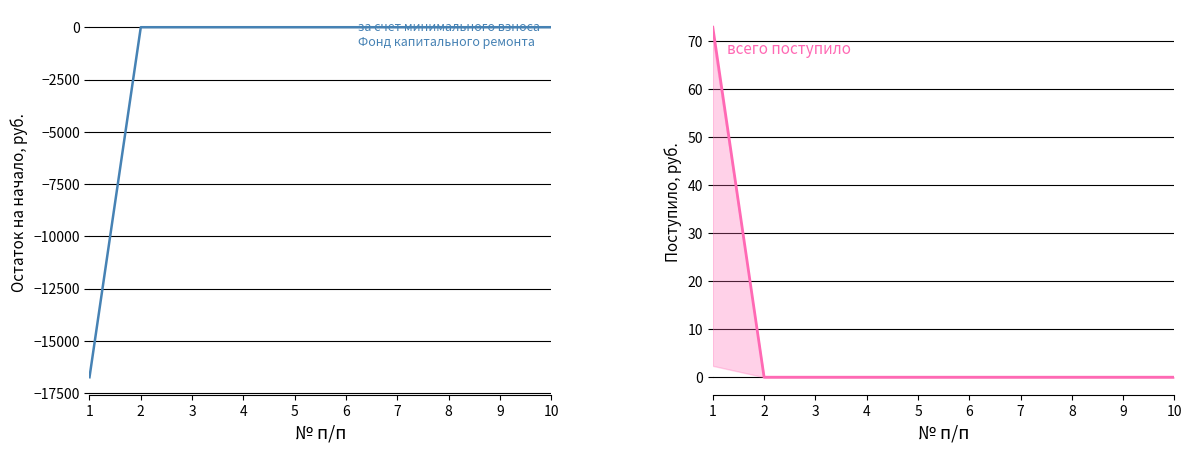

Is it true that всего поступило equals -48.4 at 9?

False